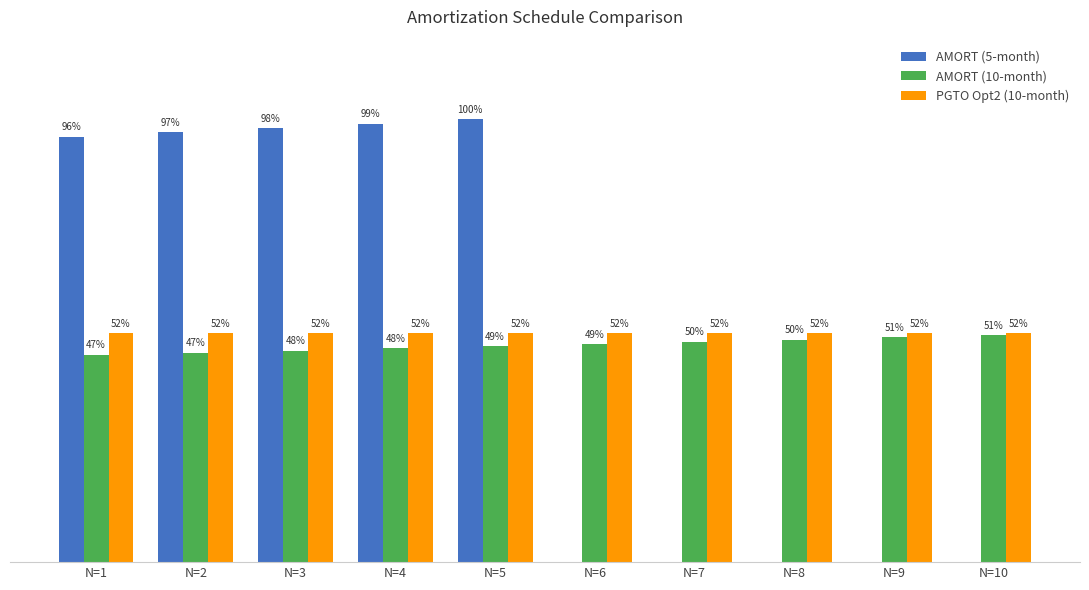

At which category is the sum across all series the highest?

N=5